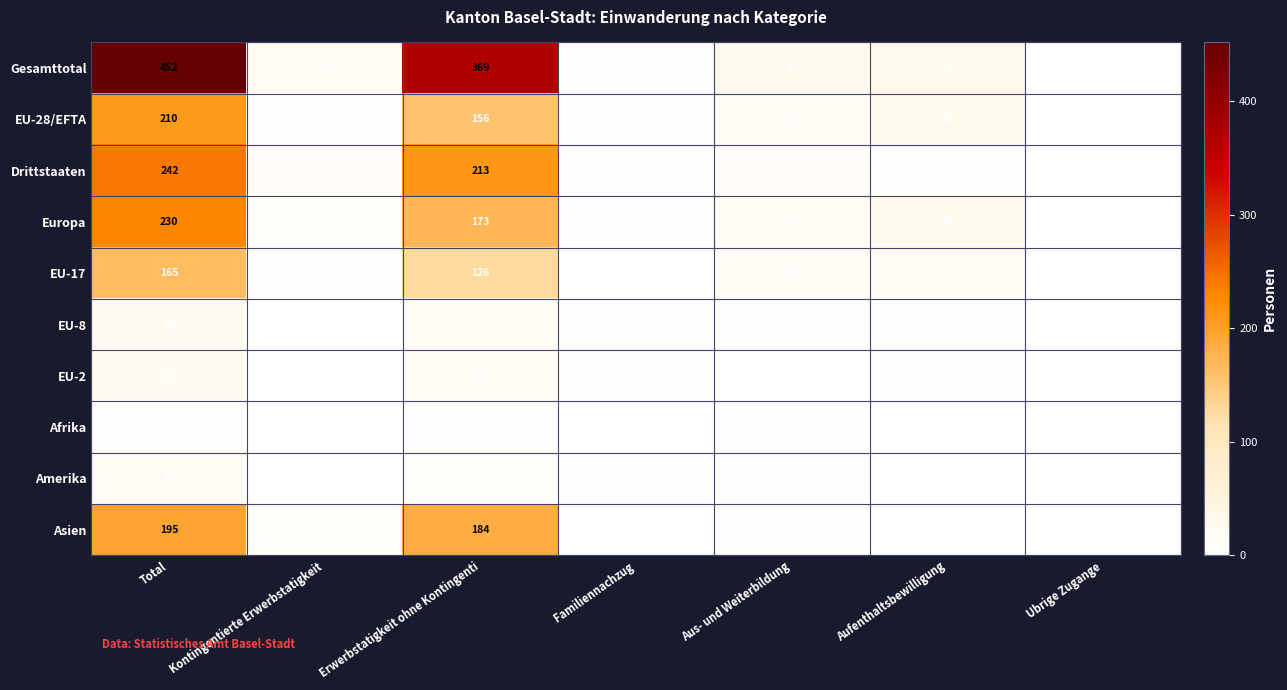

What is the spread (max minus min) of values at Aus- und Weiterbildung?

27